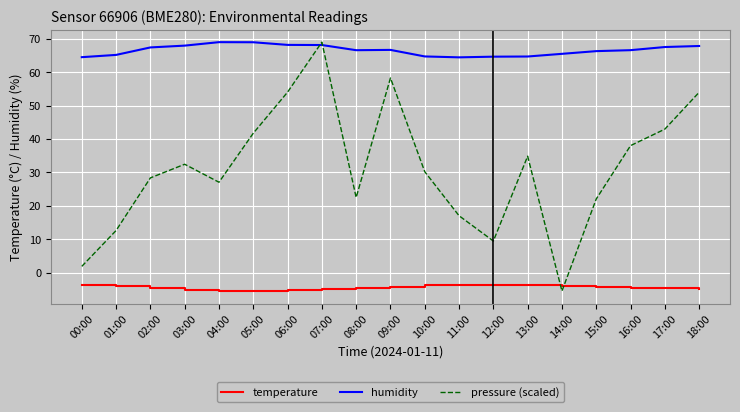

Does the chart display data point markers on the line(s)?

No